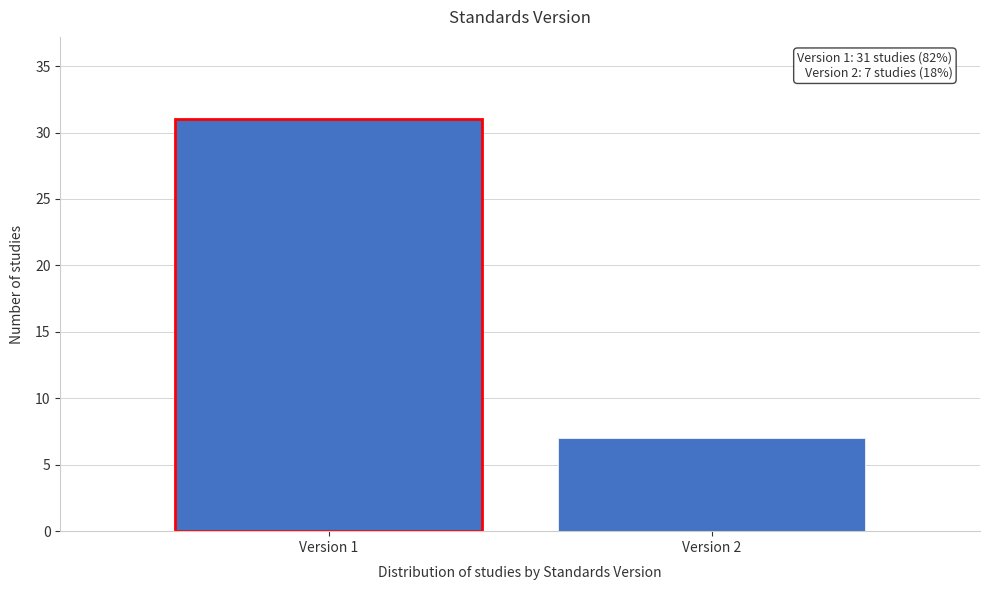

Reading right to left, transcribe all the data shown in this chart.

Version 2=7	Version 1=31